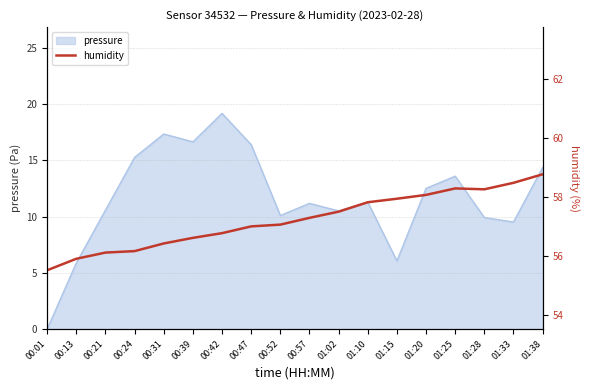

How many lines are shown in the chart?

1